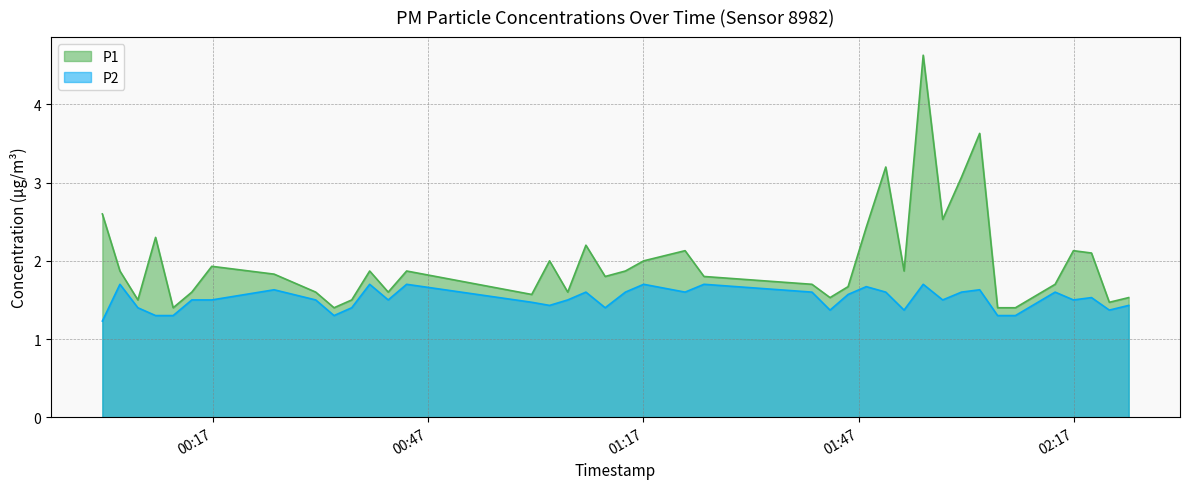

True or false: P1 and P2 intersect in this chart.

False